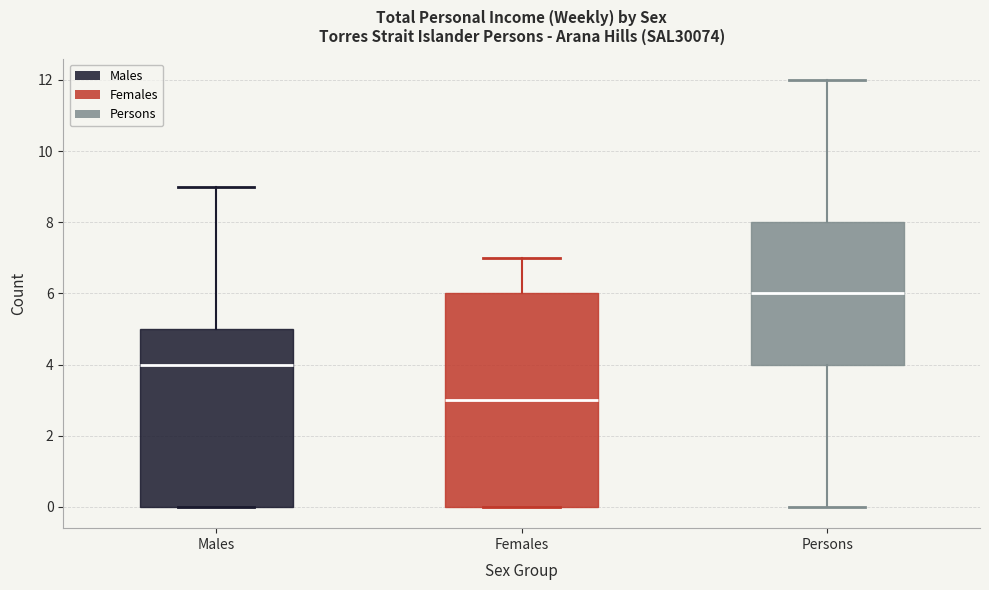

Reading left to right, transcribe this box plot: for each box, give where its median line is, the range the box spans, and where its two whiskers end, as read against the y-axis. The values are not printed on the chart, so give them approximately, as read against the axis.

Males: median 4, box 0 to 5, whiskers 0 to 9
Females: median 3, box 0 to 6, whiskers 0 to 7
Persons: median 6, box 4 to 8, whiskers 0 to 12